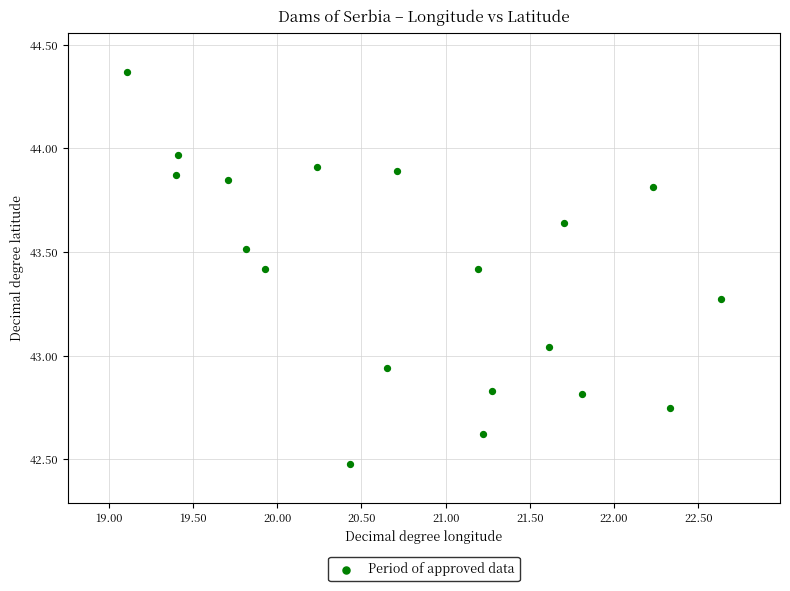

What is the range of X values (max minus min)?

3.5